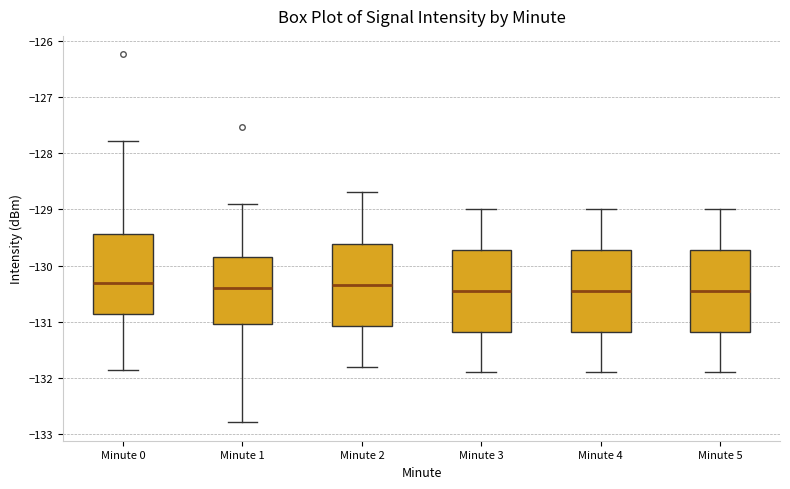

Reading left to right, transcribe this box plot: for each box, give where its median line is, the range the box spans, and where its two whiskers end, as read against the y-axis. The values are not printed on the chart, so give them approximately, as read against the axis.

Minute 0: median -130.3, box -130.9 to -129.4, whiskers -131.9 to -127.8
Minute 1: median -130.4, box -131.0 to -129.8, whiskers -132.8 to -128.9
Minute 2: median -130.3, box -131.1 to -129.6, whiskers -131.8 to -128.7
Minute 3: median -130.4, box -131.2 to -129.7, whiskers -131.9 to -129.0
Minute 4: median -130.4, box -131.2 to -129.7, whiskers -131.9 to -129.0
Minute 5: median -130.4, box -131.2 to -129.7, whiskers -131.9 to -129.0